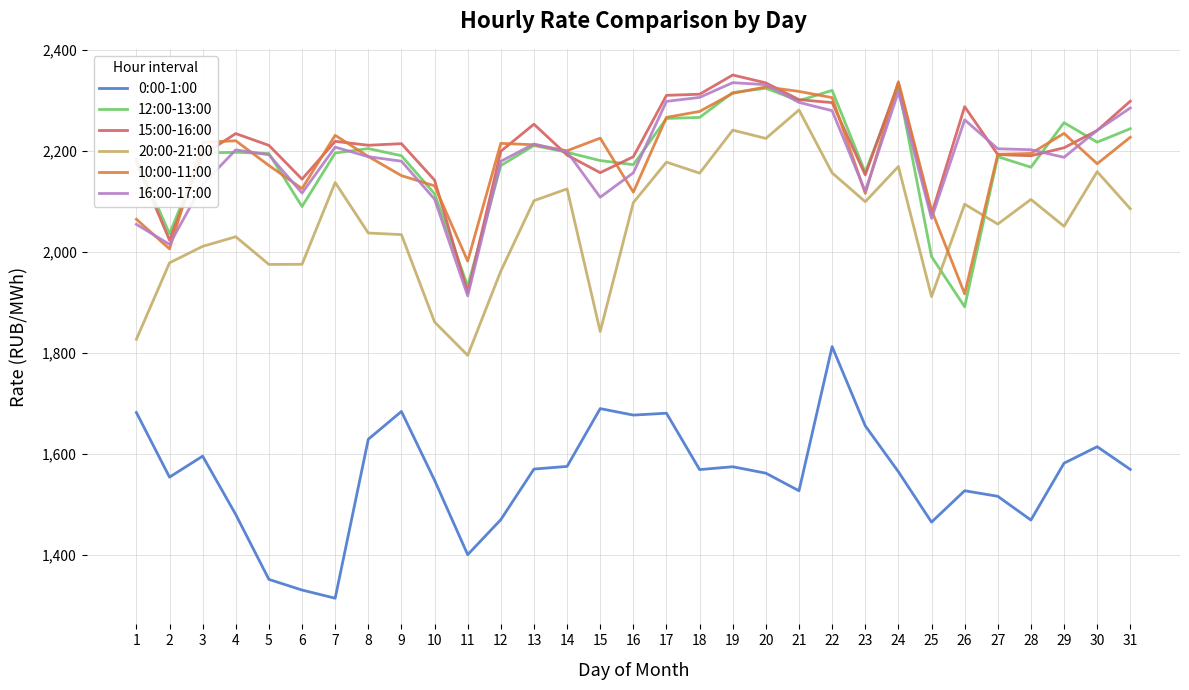

What value does the 0:00-1:00 series have at 11?

1400.5